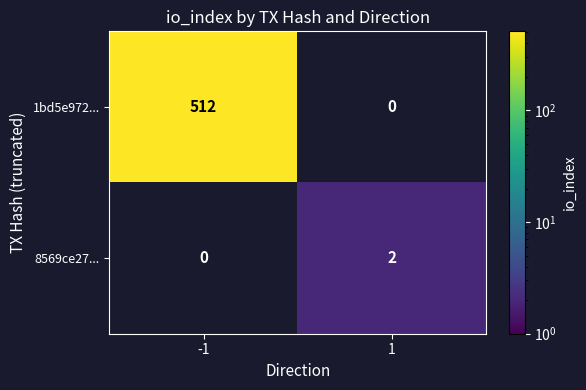

Which series has the largest range (max minus min)?

1bd5e972...